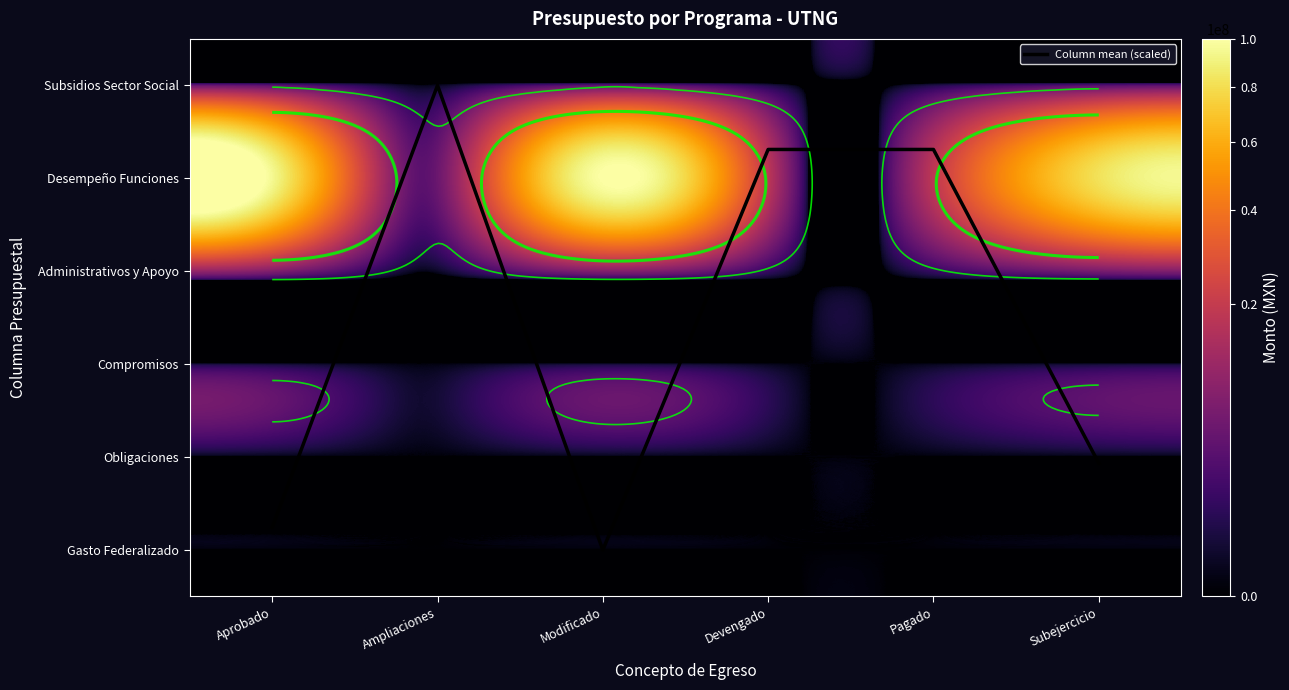

Which series has the largest total across all categories?

Desempeño Funciones